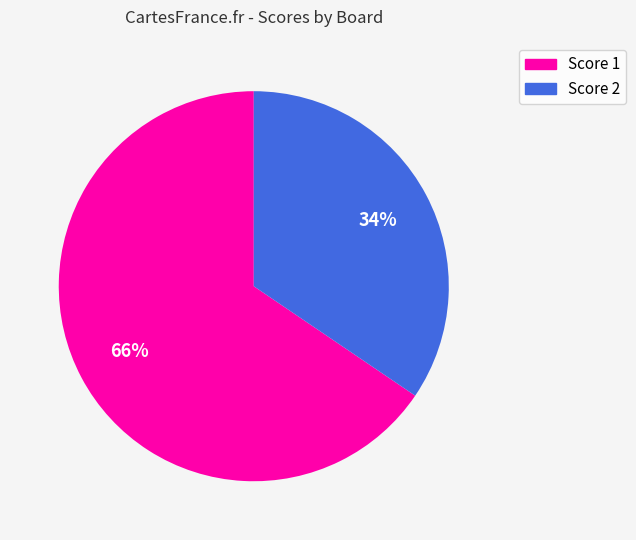

Is there any slice that represents more than half of the pie?

Yes